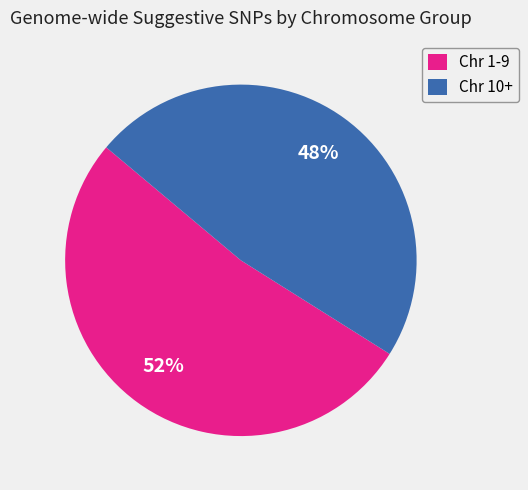

To the nearest percent, what is the average slice percentage?

50%